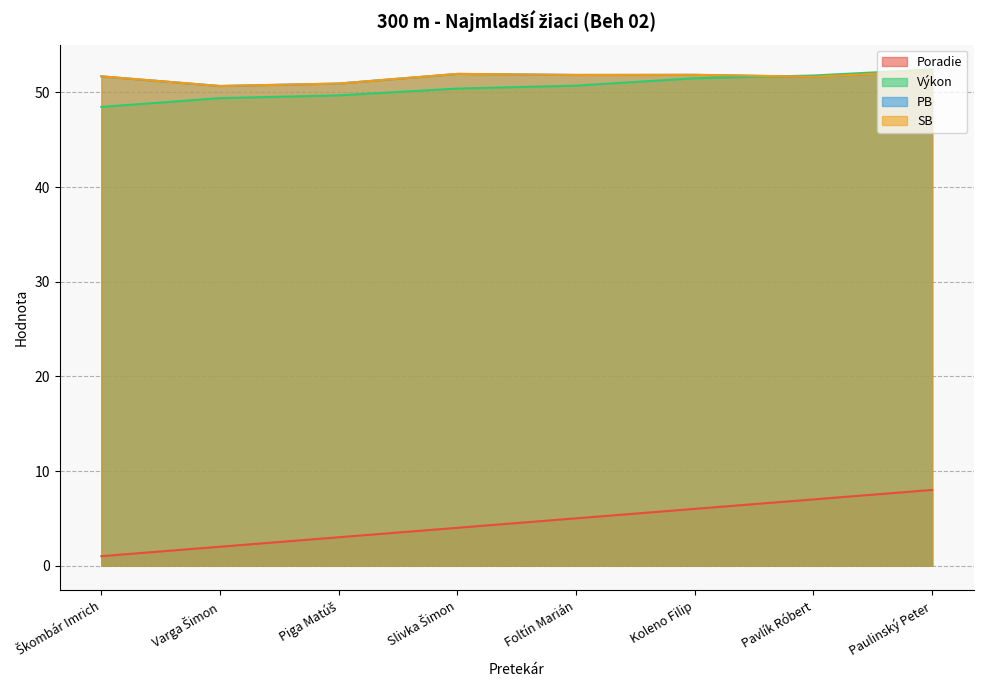

Reading left to right, list all the values displayed in this chart.

Poradie: 1.0	2.0	3.0	4.0	5.0	6.0	7.0	8.0
Výkon: 48.5	49.4	49.7	50.4	50.7	51.5	51.8	52.4
PB: 51.7	50.7	50.9	52.0	51.9	51.9	51.7	52.3
SB: 51.7	50.7	50.9	52.0	51.9	51.9	51.7	52.3